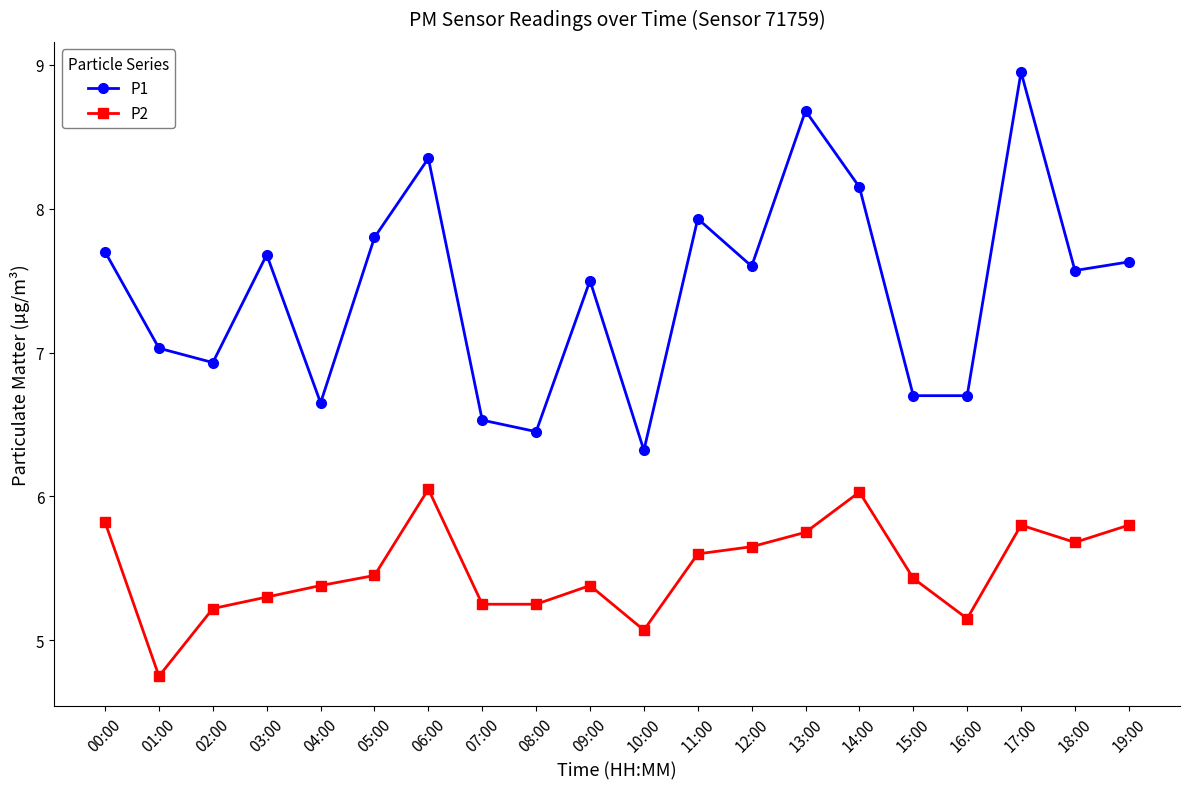

At which category does P2 reach its first local valley?

01:00